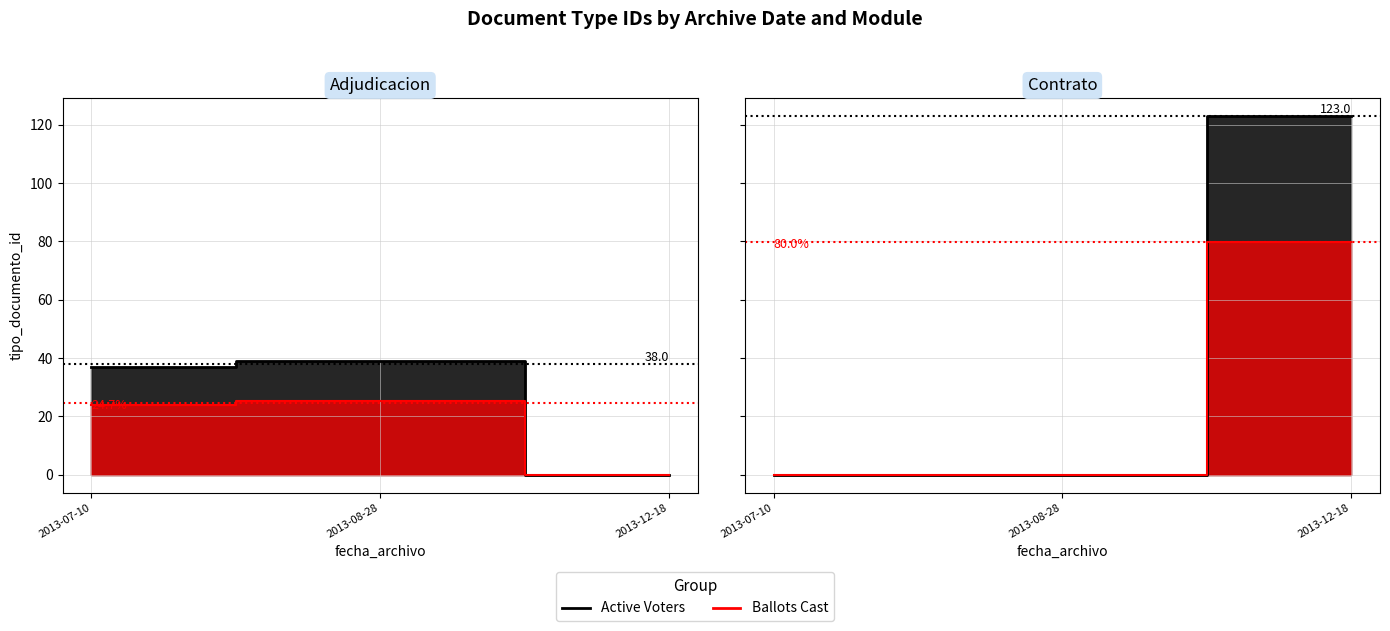

How many values exceed 38?

3